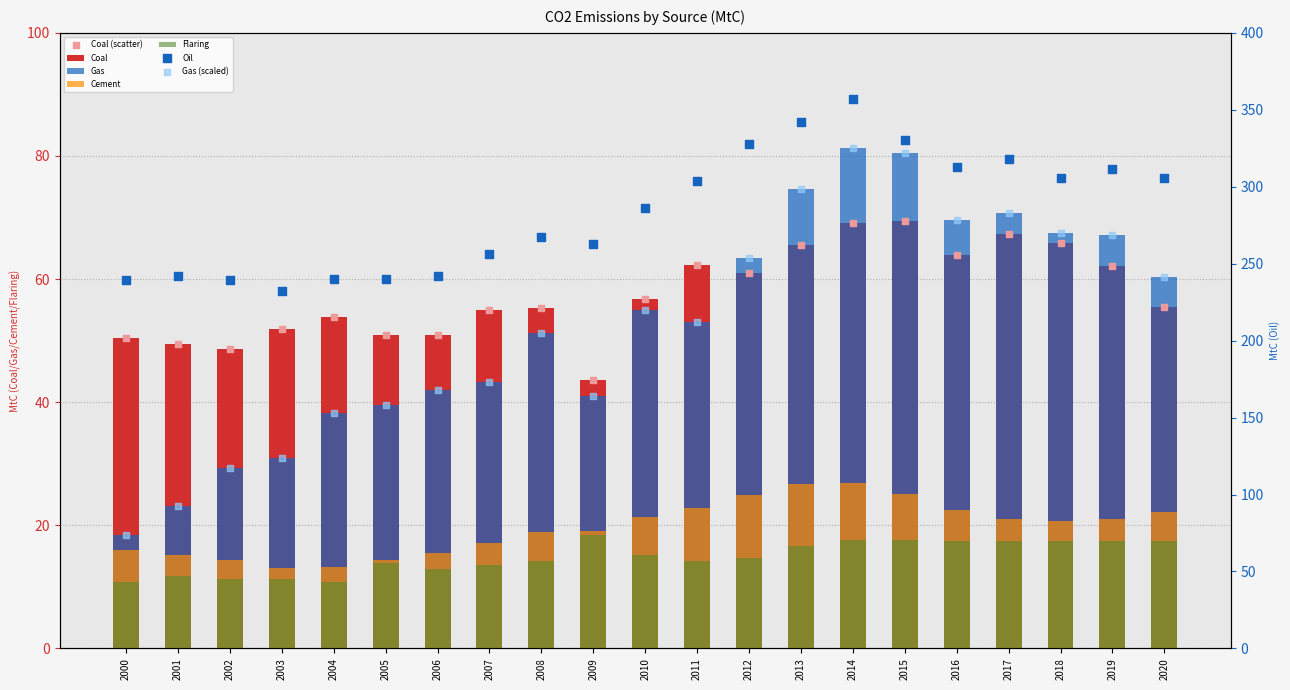

At which category is the sum across all series the highest?

2014